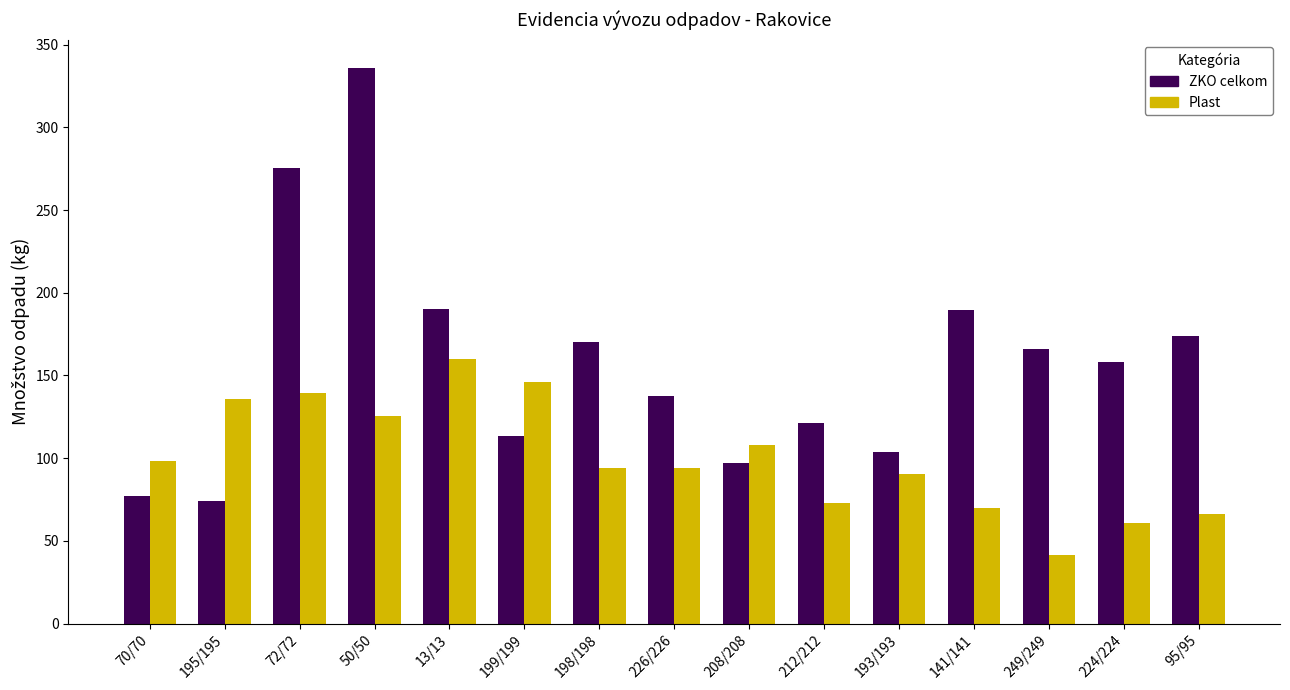

True or false: Plast has a value of 249.4 at 72/72.

False